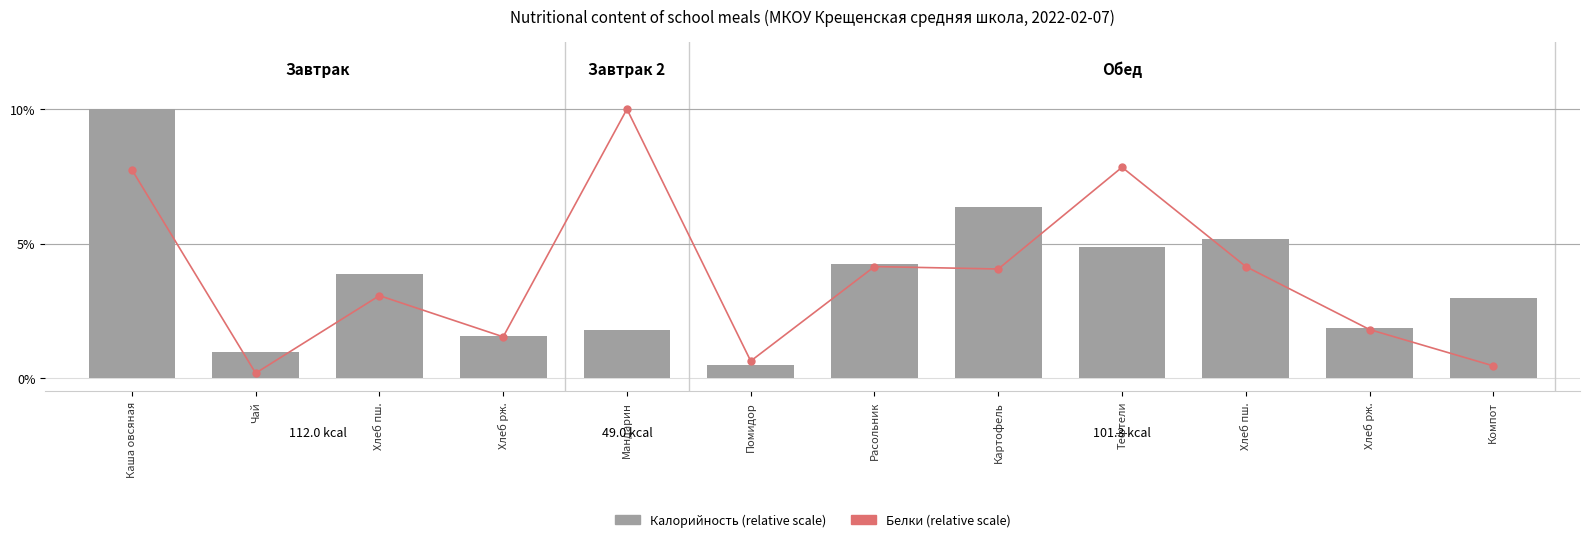

At how many categories does at least one series exceed 3?

7